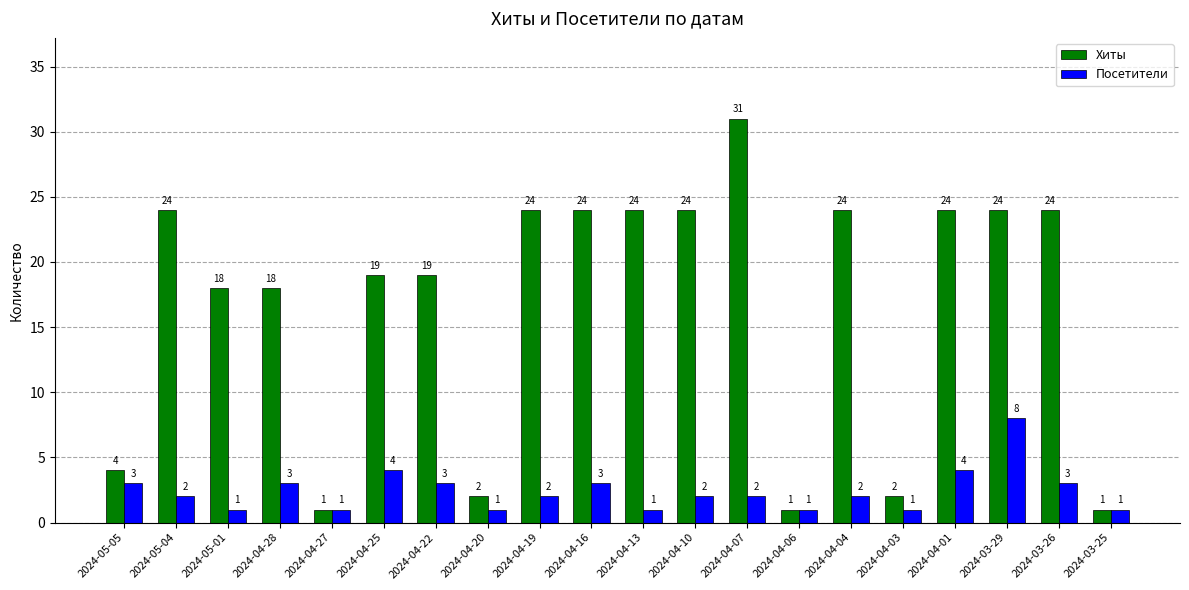

The value of Хиты at 2024-04-27 is 1. True or false?

True